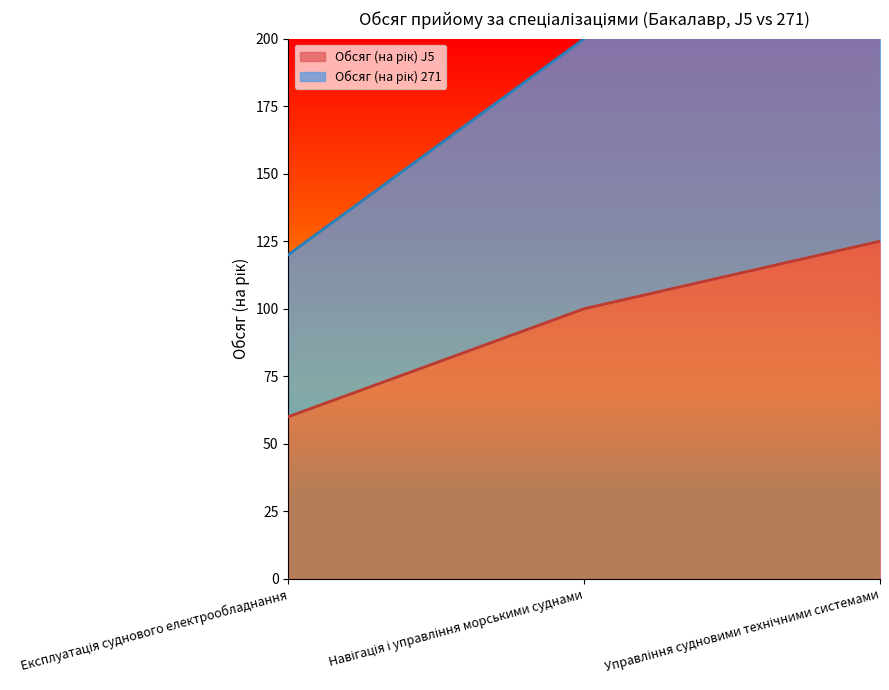

Reading left to right, list all the values displayed in this chart.

Обсяг (на рік) J5: Експлуатація суднового електрообладнання=60	Навігація і управління морськими суднами=100	Управління судновими технічними системами=125
Обсяг (на рік) 271: Експлуатація суднового електрообладнання=120	Навігація і управління морськими суднами=200	Управління судновими технічними системами=250